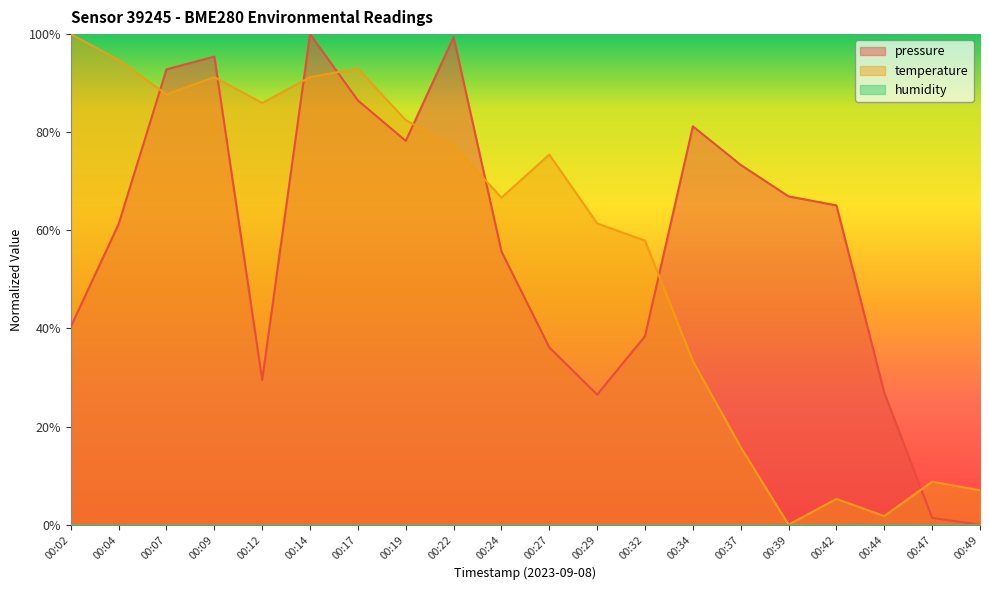

How many lines are shown in the chart?

2